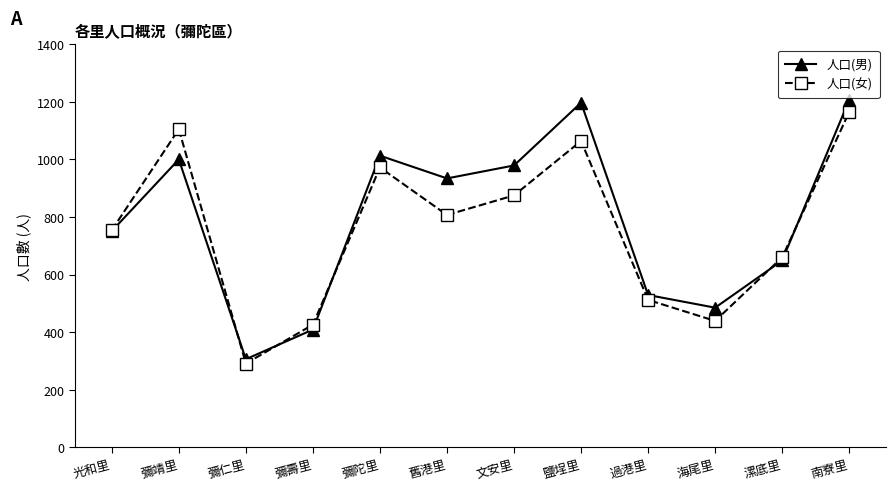

What is the sum of the 人口(女) values at 舊港里 and 漯底里?

1467